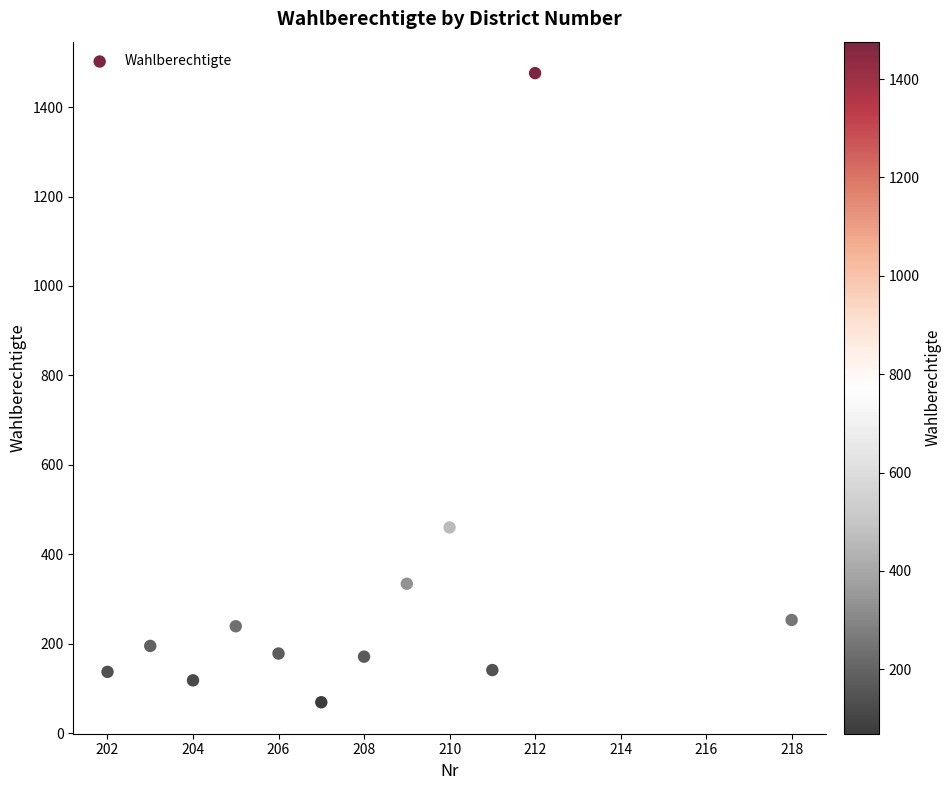

What is the range of Y values (max minus min)?

1407